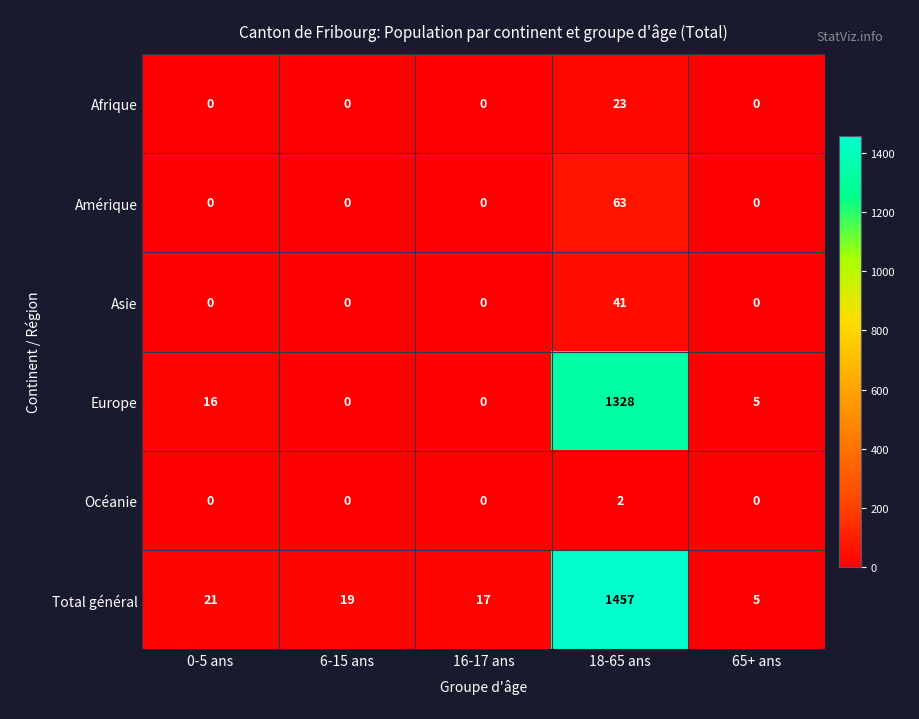

Which series has the largest total across all categories?

Total général